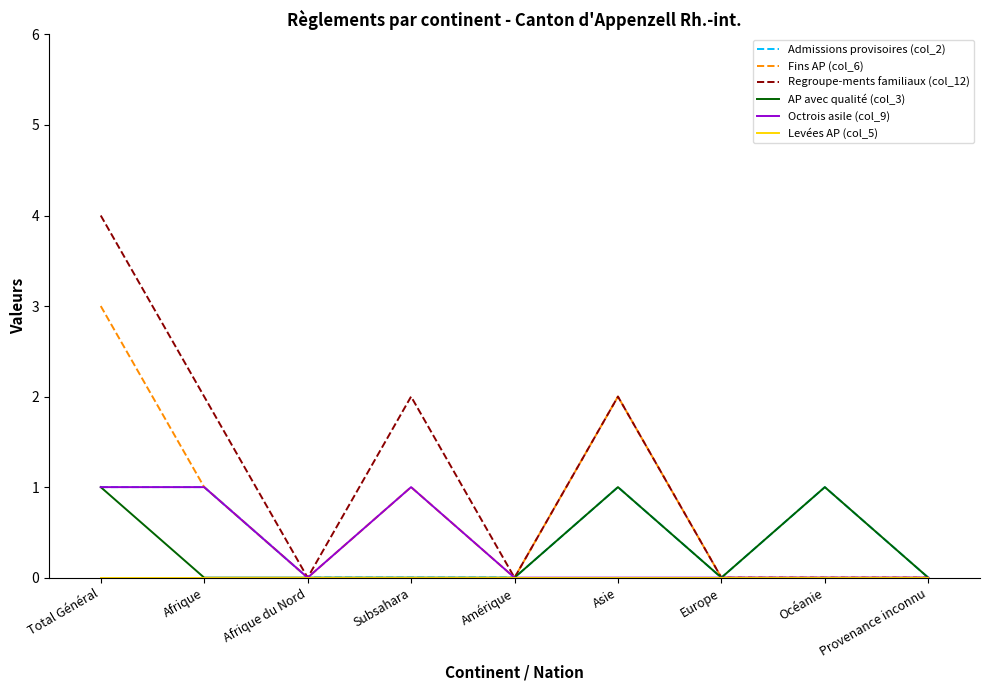

Which series has the widest spread of values?

Regroupe-ments familiaux (col_12)